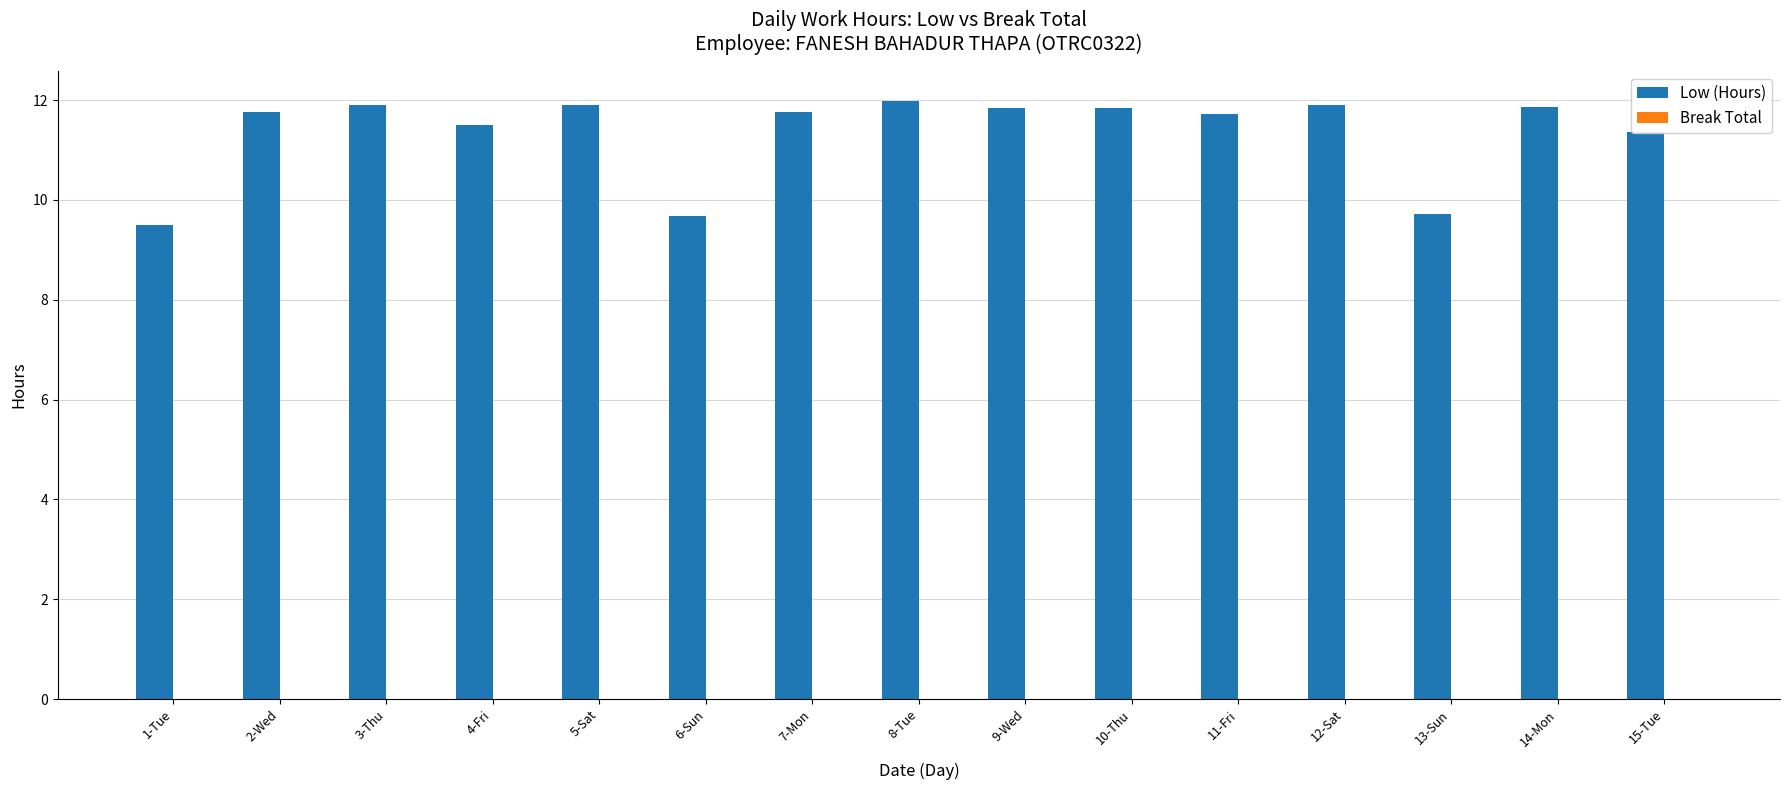

Are the bars horizontal?

No